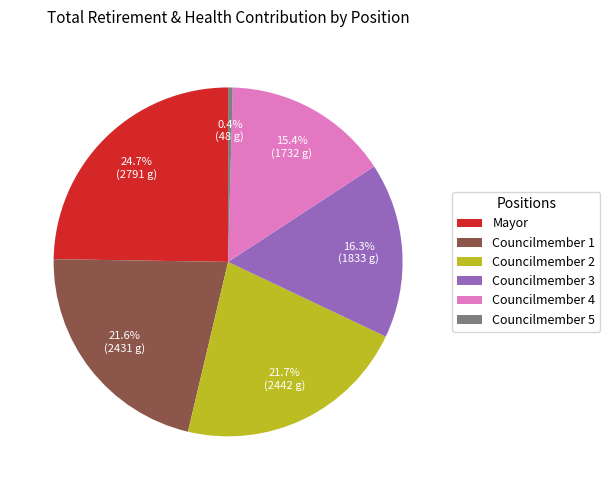

Does any single category account for the majority?

No